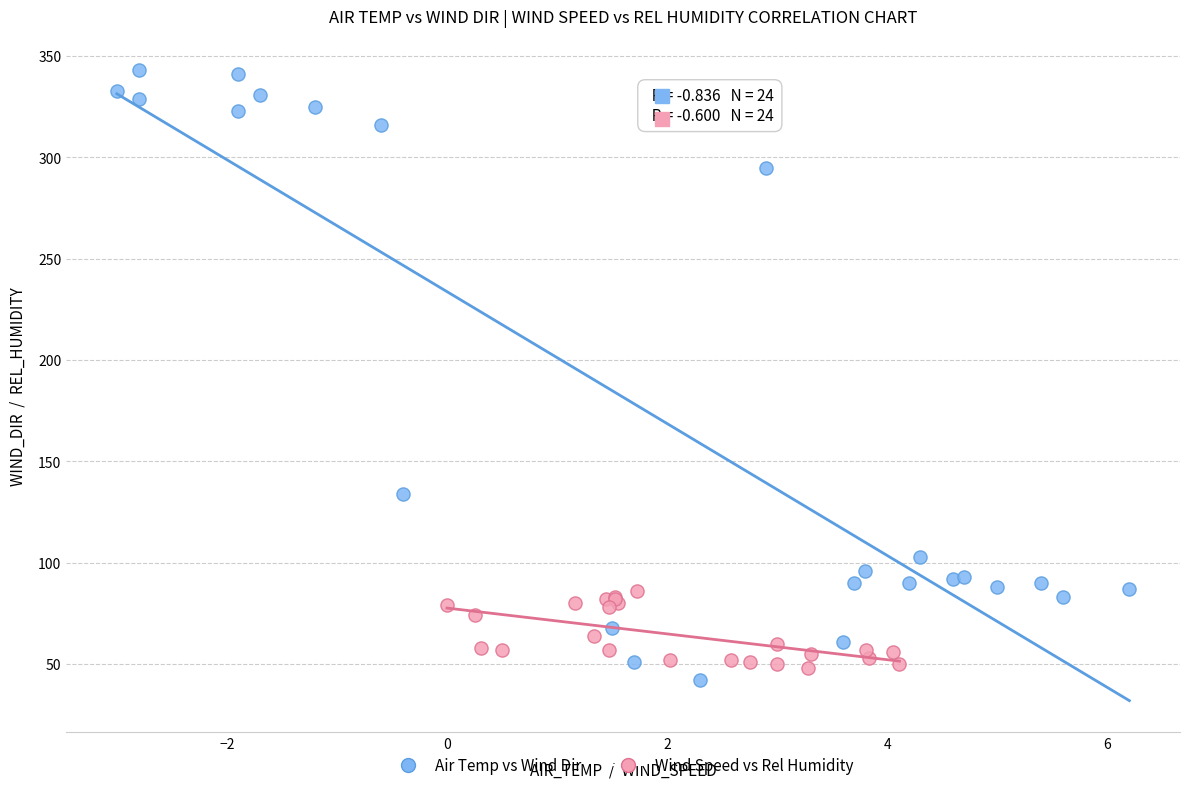

Which series reaches the maximum Y coordinate?

Air Temp vs Wind Dir